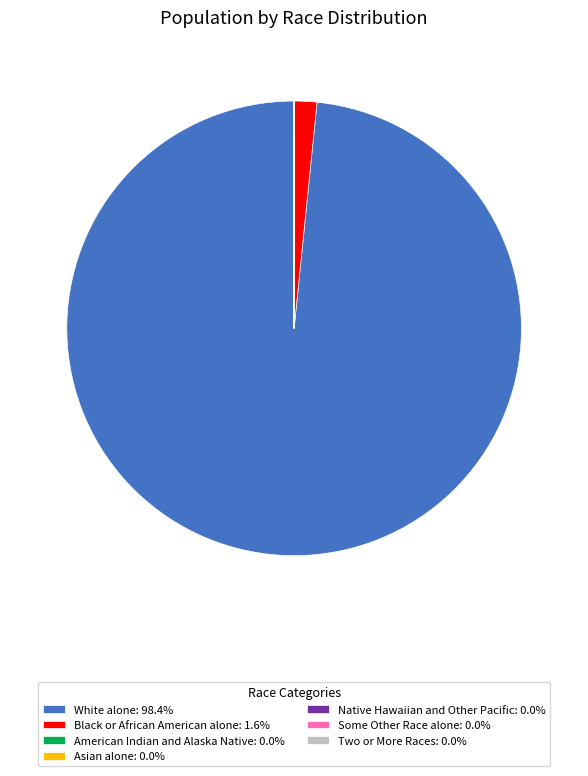

Does White alone: 98.4% represent more than half of the total?

Yes